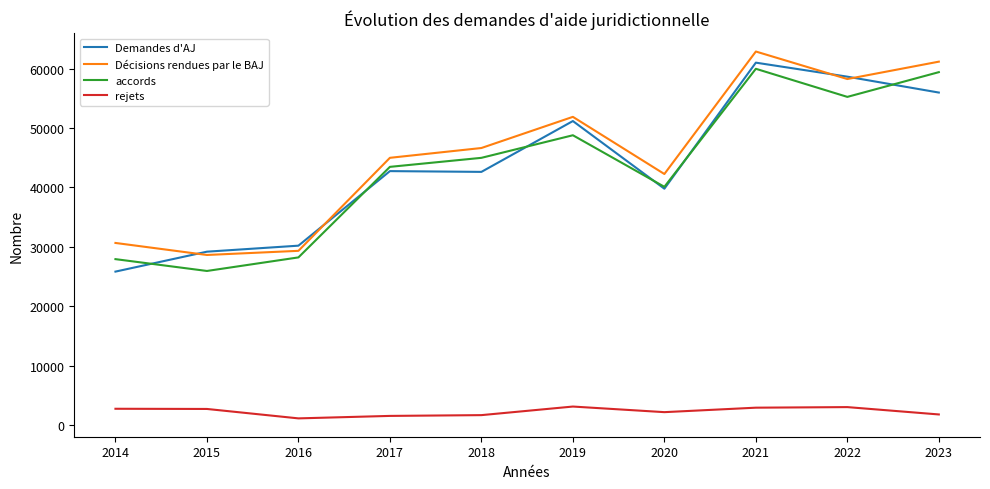

What are all the series names shown in the legend?

Demandes d'AJ, Décisions rendues par le BAJ, accords, rejets